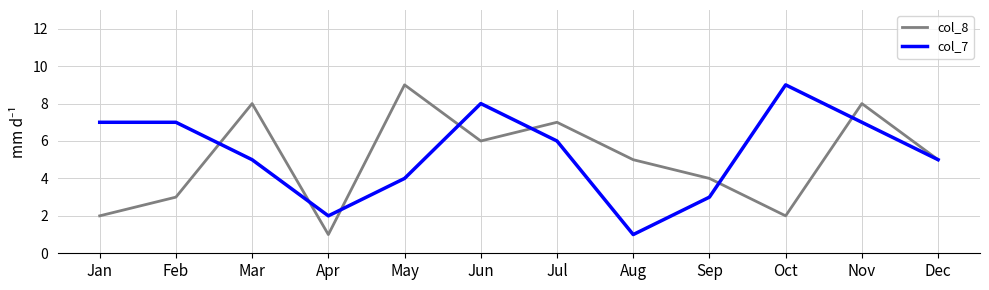

Where is the first local minimum for col_7?

Apr